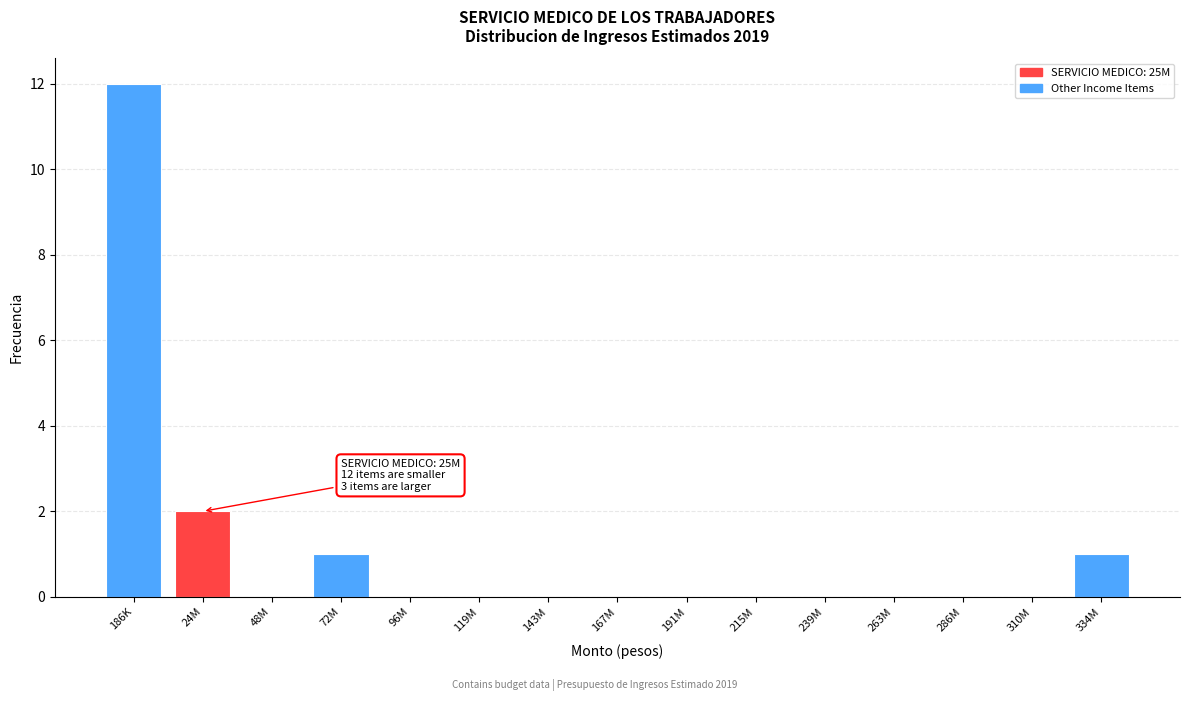

Reading right to left, transcribe all the data shown in this chart.

334M=1	310M=0	286M=0	263M=0	239M=0	215M=0	191M=0	167M=0	143M=0	119M=0	96M=0	72M=1	48M=0	24M=2	186K=12